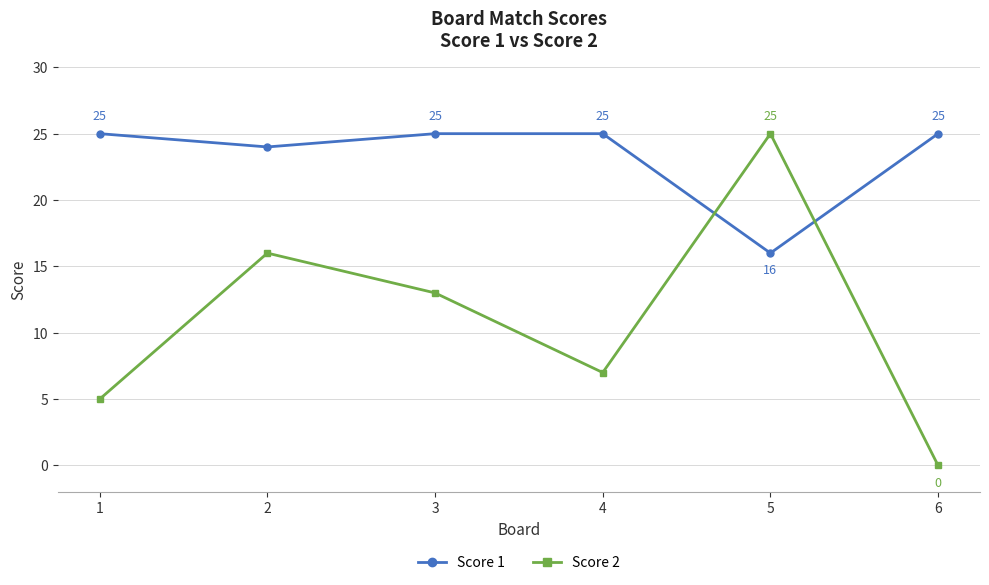

True or false: Score 2 has more than 2 interior local peaks.

False